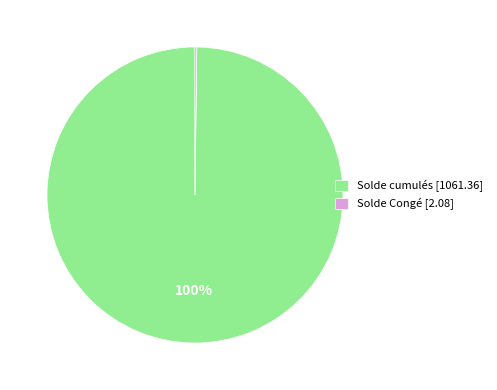

To the nearest percent, what is the difference between the largest and smallest slice percentages?

100%